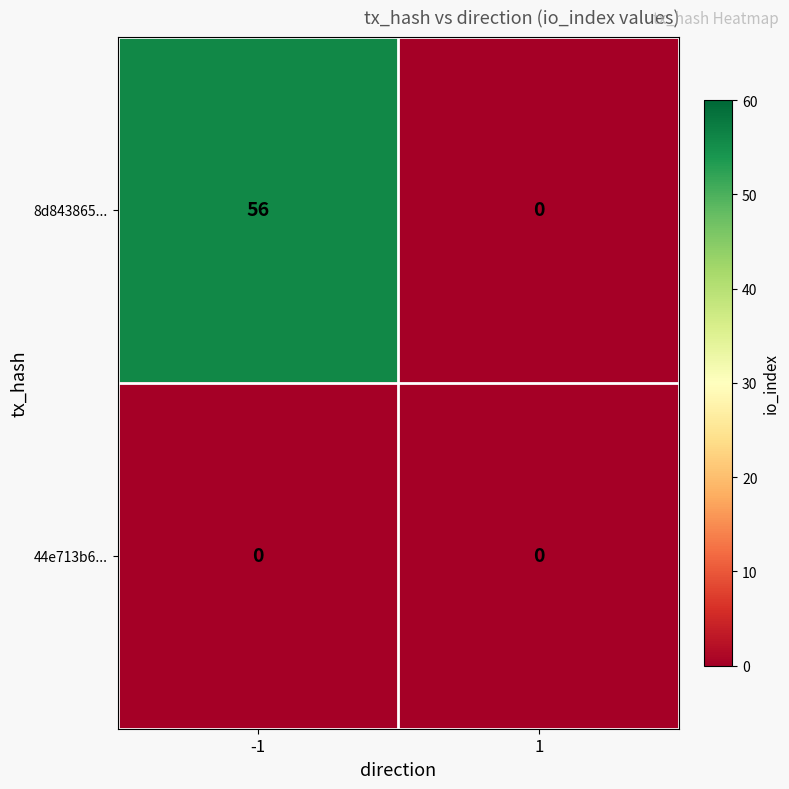

Count the number of categories in the chart.

2